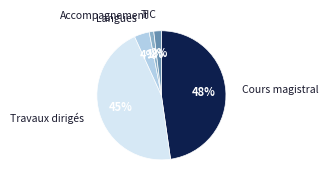

Is there any slice that represents more than half of the pie?

No